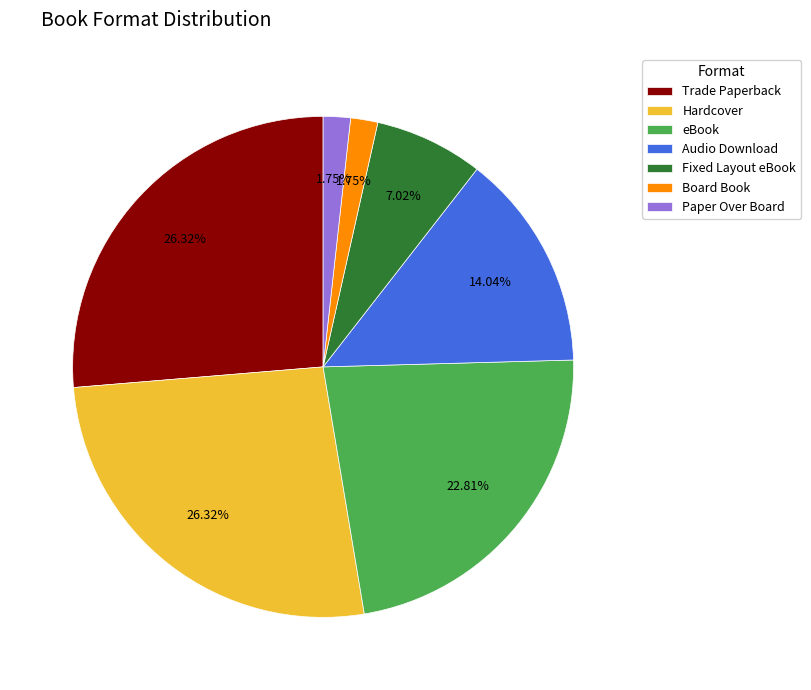

Does Trade Paperback represent more than half of the total?

No